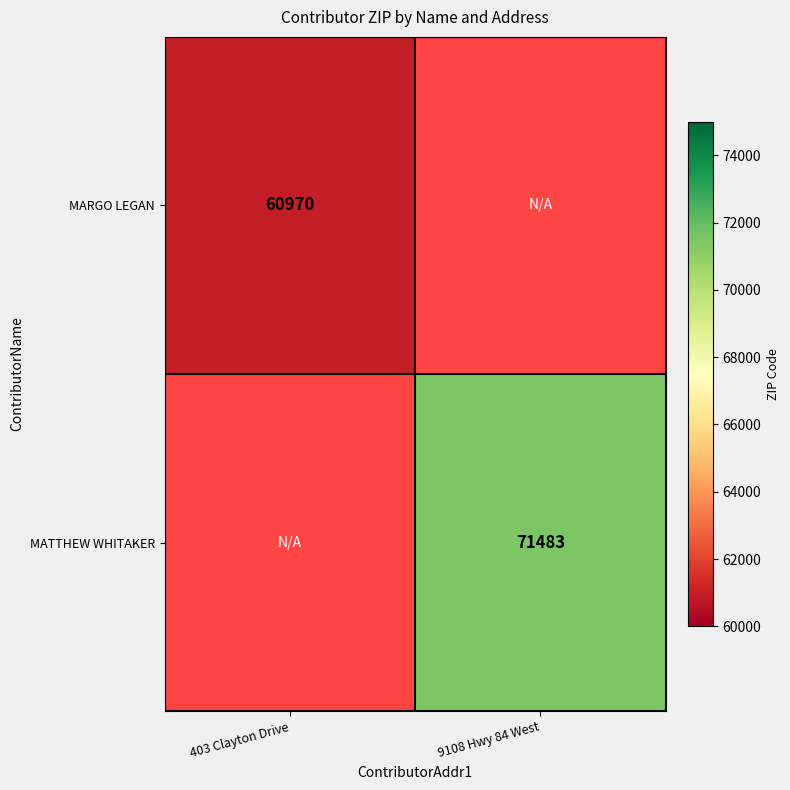

At how many categories does at least one series exceed 61590?

1